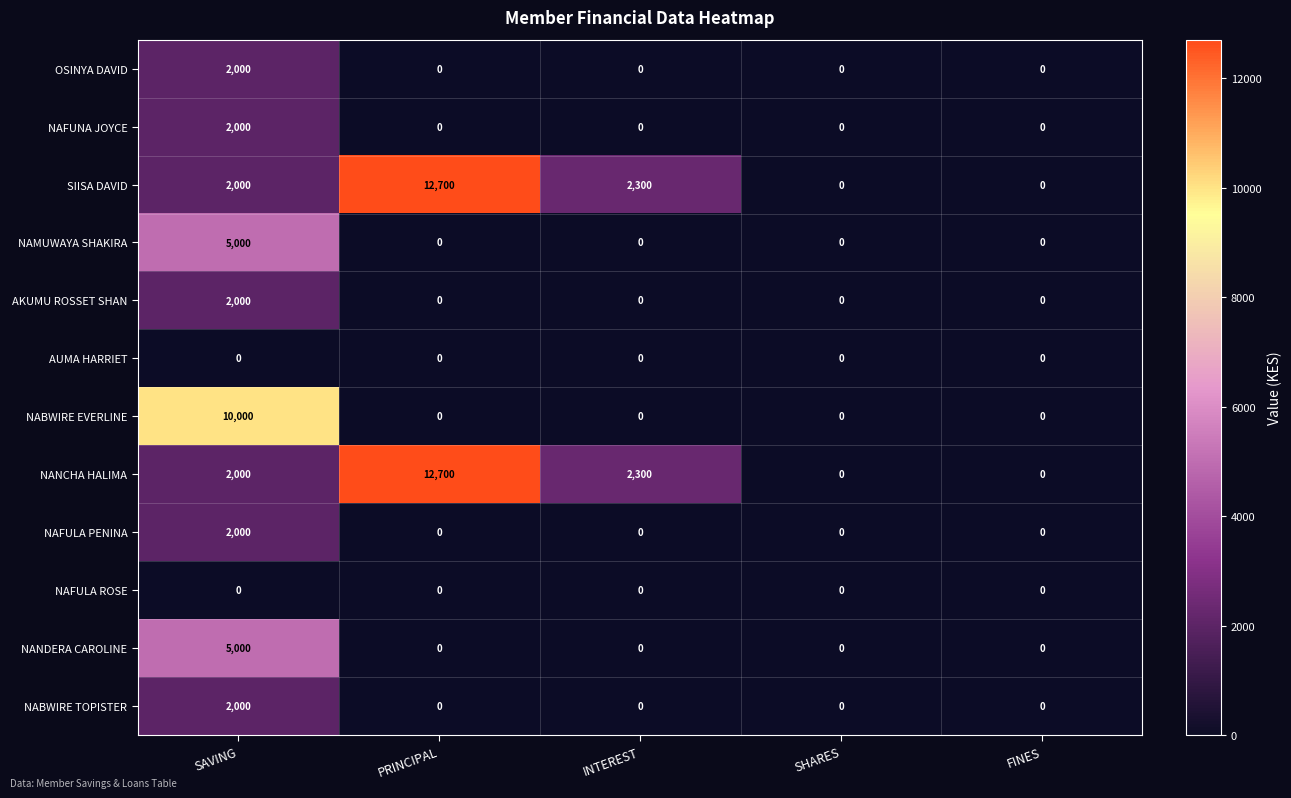

Is the value of OSINYA DAVID at SAVING greater than the value of NABWIRE TOPISTER at FINES?

Yes